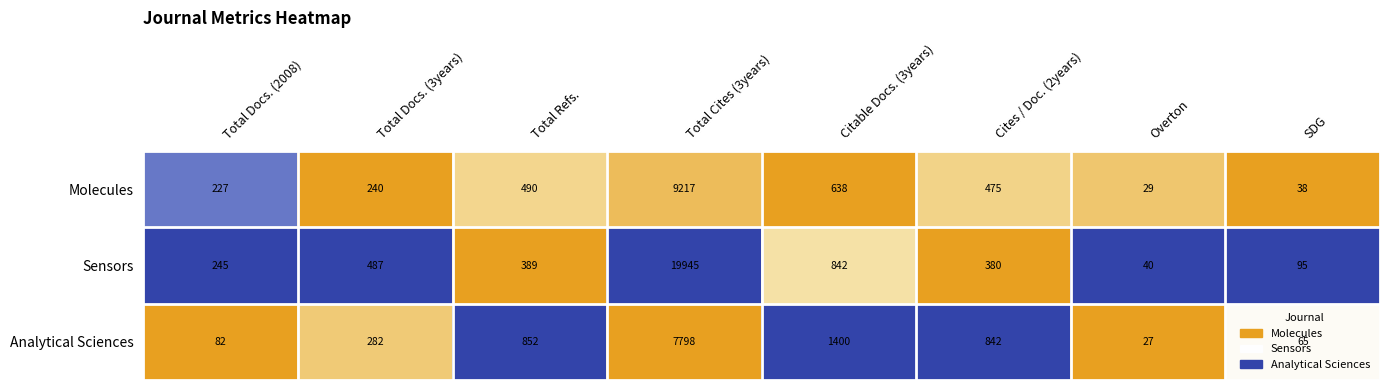

Is it true that Analytical Sciences equals 65 at SDG?

True